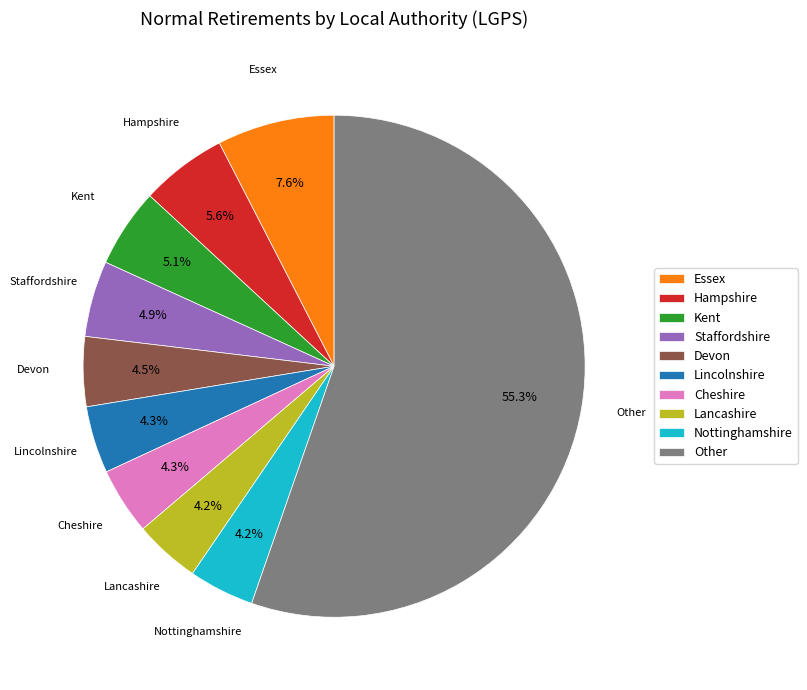

To the nearest percent, what is the difference between the largest and smallest slice percentages?

51%